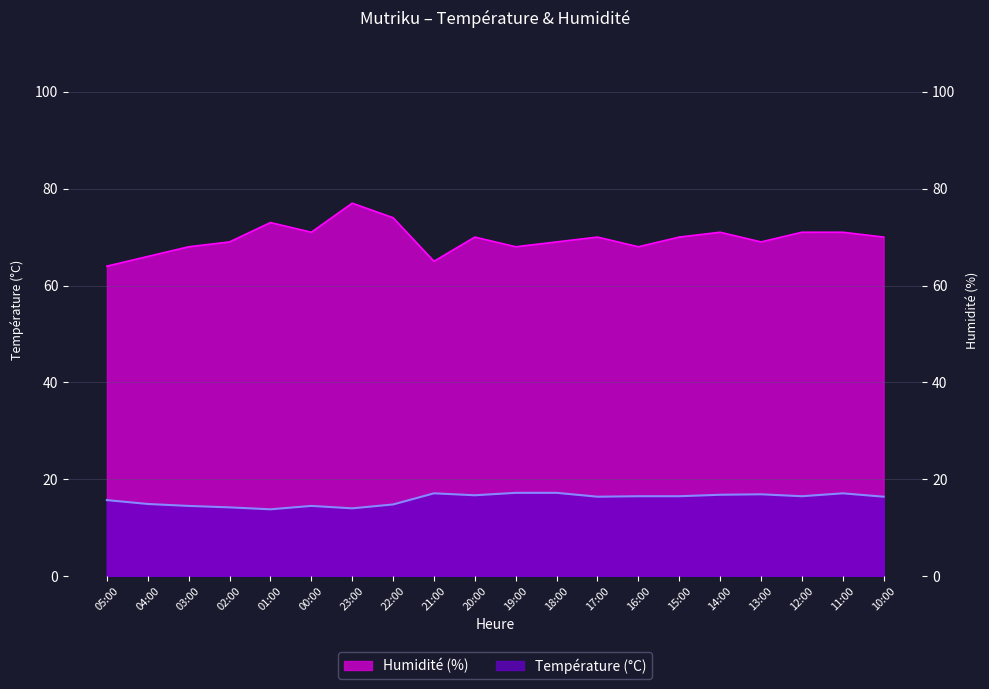

At which label does Humidité (%) reach its peak?

23:00